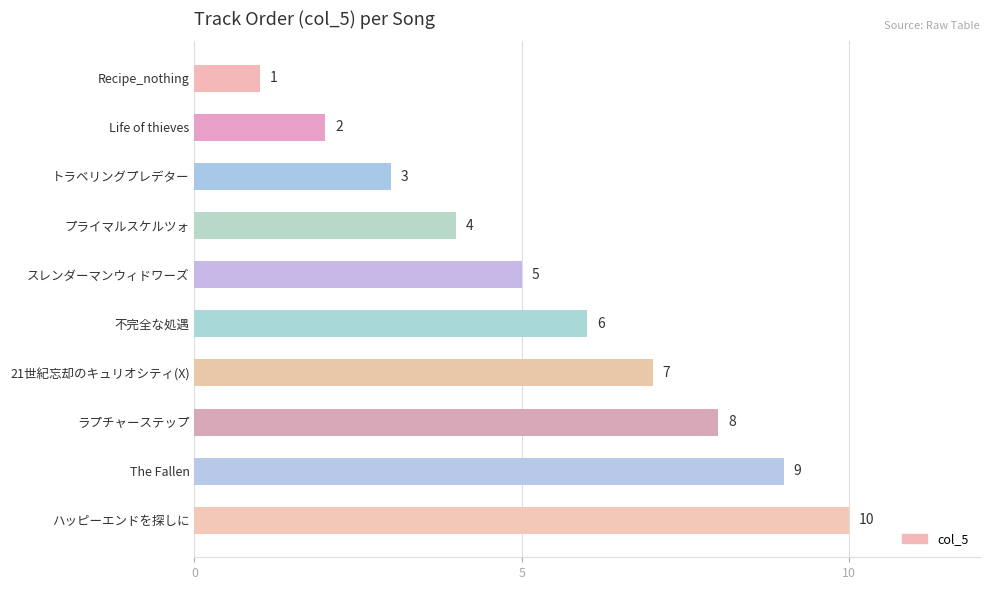

At which label is the value closest to 5?

スレンダーマンウィドワーズ